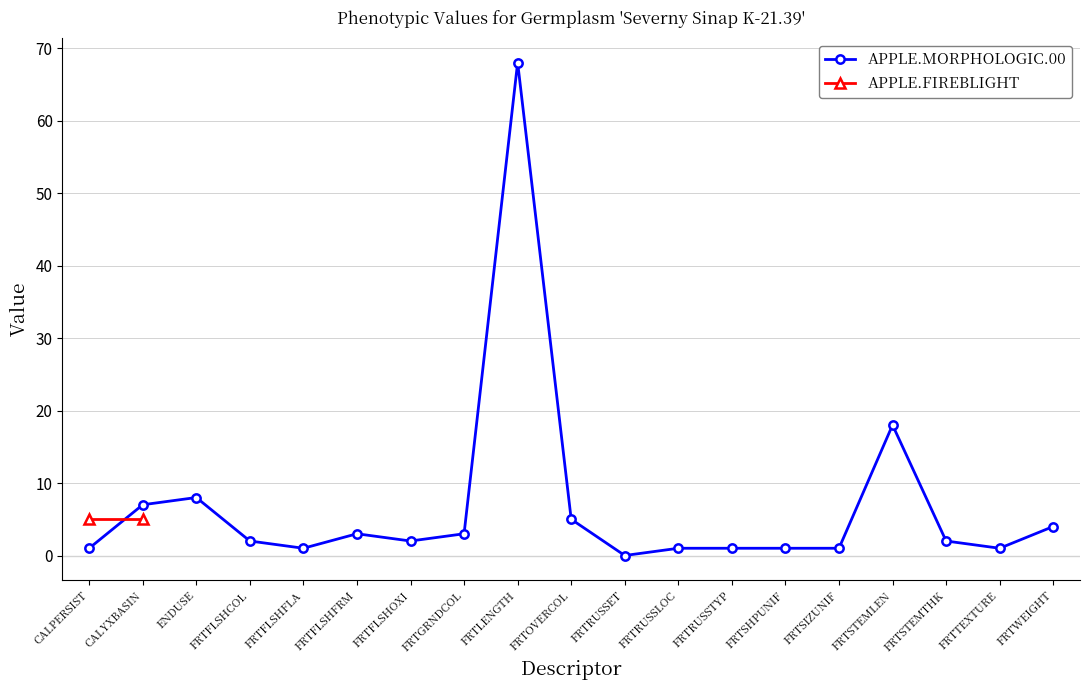

At which label does the data first exceed 2?

CALYXBASIN